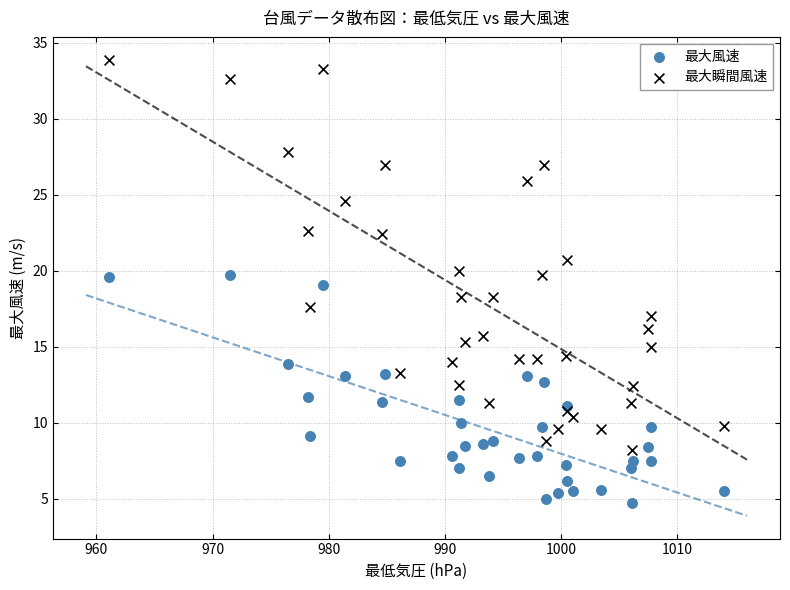

Which series has the largest Y range (max minus min)?

最大瞬間風速